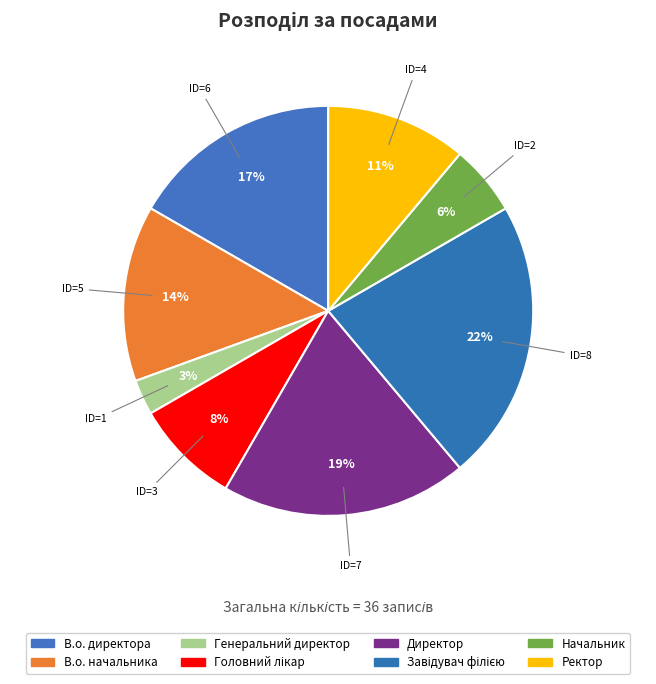

What is the largest slice in the pie chart?

Завідувач філією